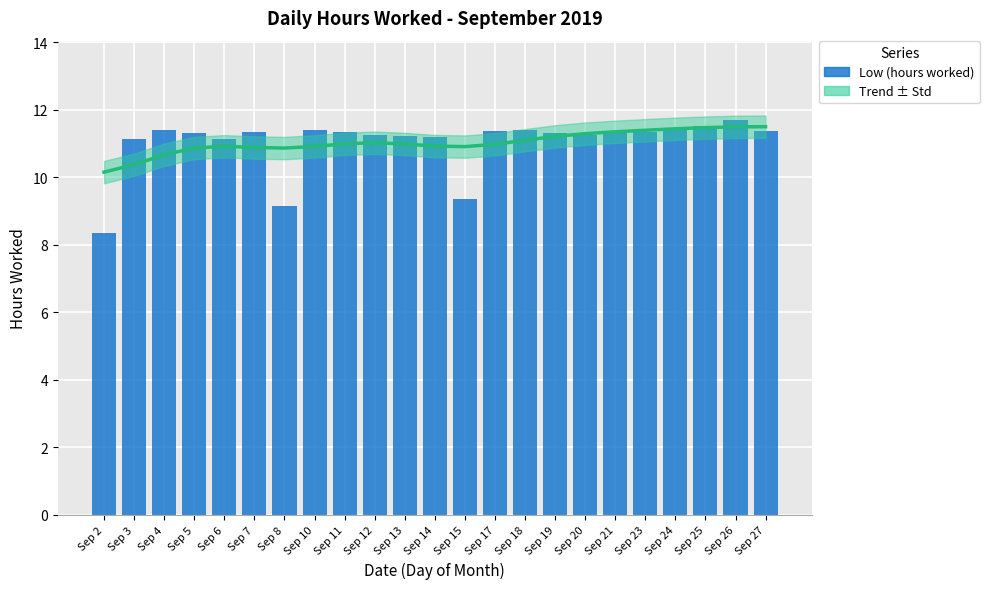

What is the value of the 20th bar from the left?

11.4